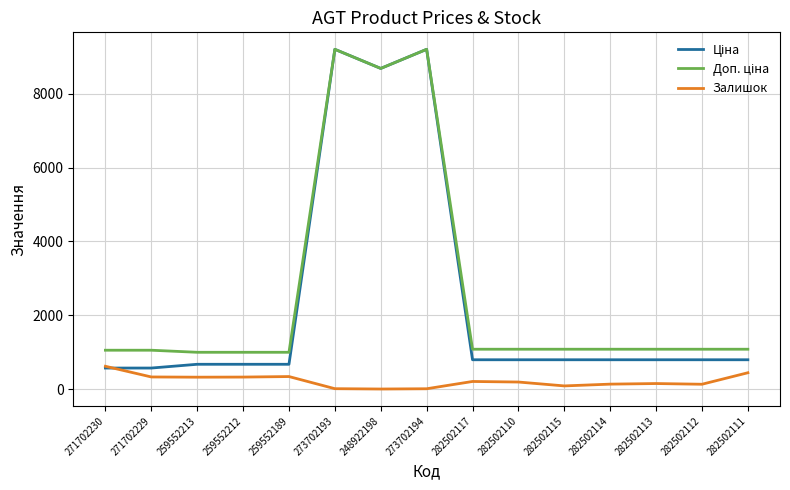

The value of Залишок at 282502111 is 451.0. True or false?

True